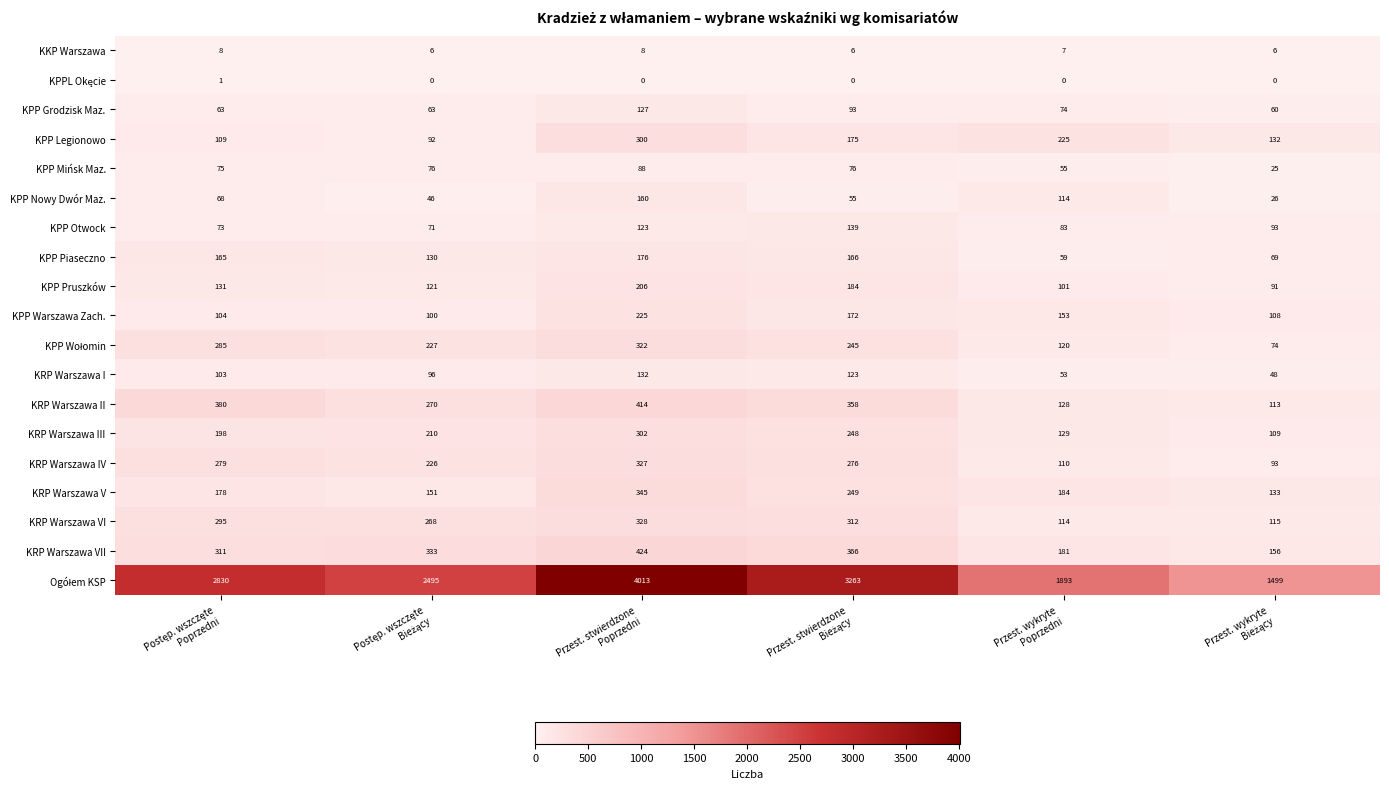

What is the sum of all KPP Pruszków values?

834